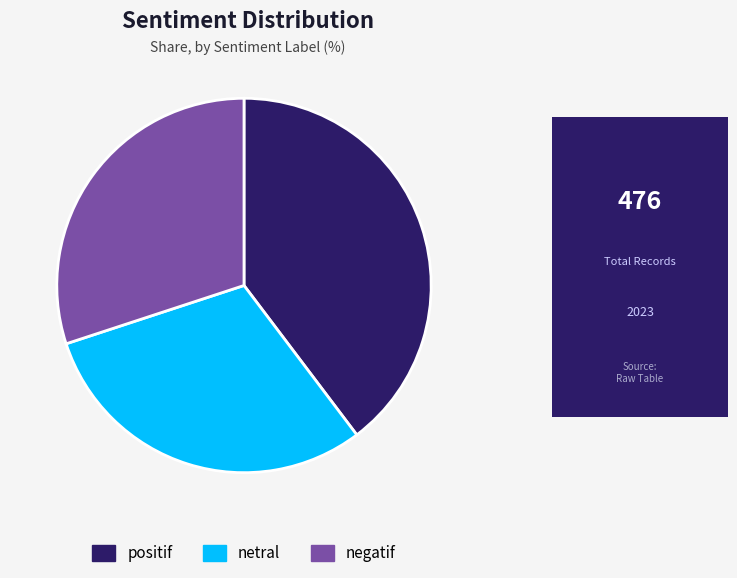

Does any single category account for the majority?

No